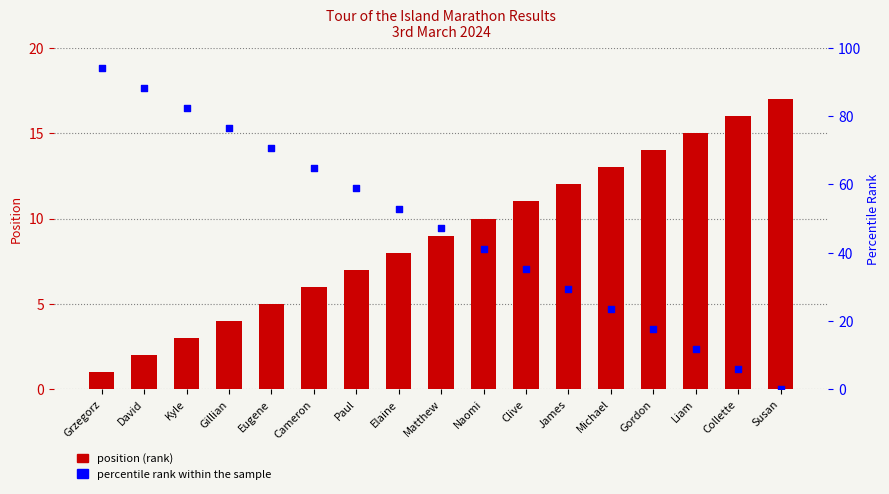

Is the value of Position at David greater than the value of percentile rank within the sample at David?

No